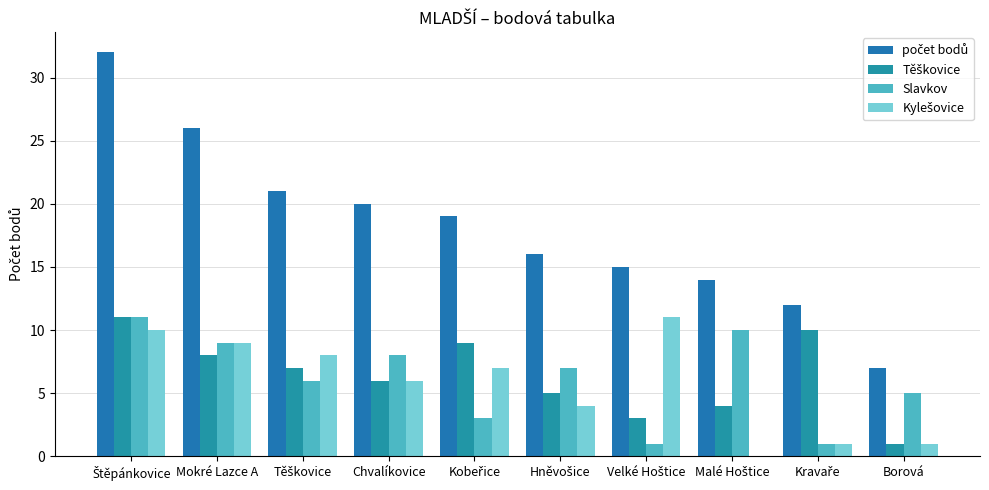

Reading right to left, transcribe all the data shown in this chart.

počet bodů: 7	12	14	15	16	19	20	21	26	32
Těškovice: 1	10	4	3	5	9	6	7	8	11
Slavkov: 5	1	10	1	7	3	8	6	9	11
Kylešovice: 1	1	0	11	4	7	6	8	9	10